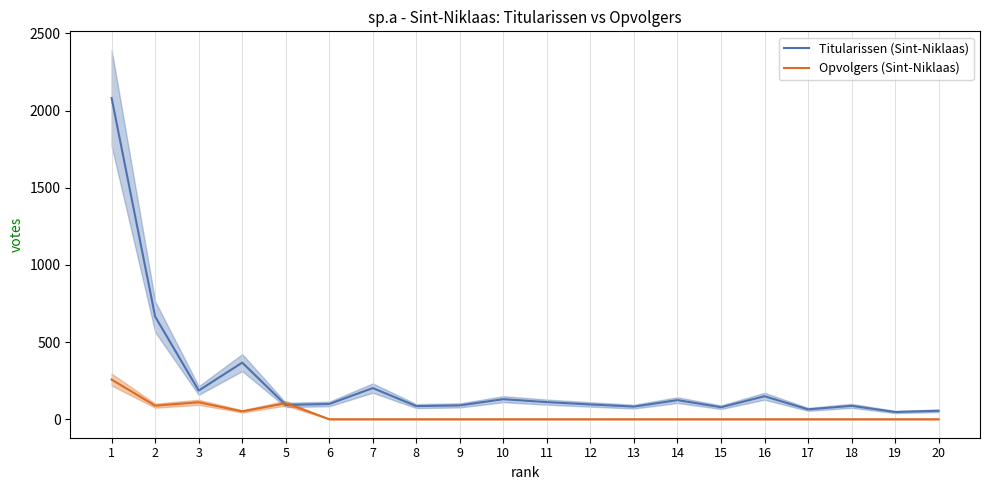

What are all the series names shown in the legend?

Titularissen (Sint-Niklaas), Opvolgers (Sint-Niklaas)